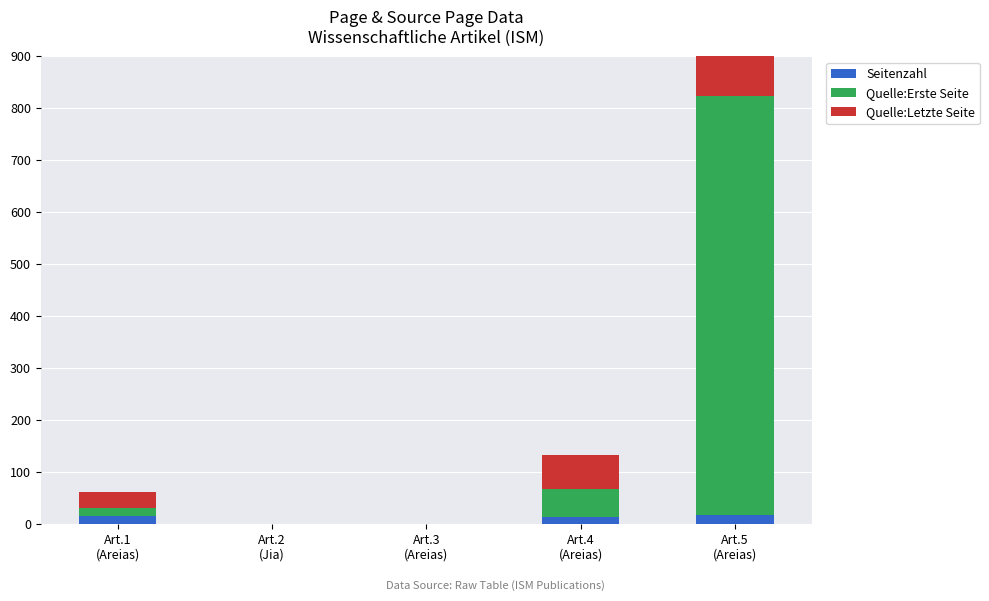

What is the difference between the Quelle:Erste Seite values at Art.1
(Areias) and Art.4
(Areias)?

38